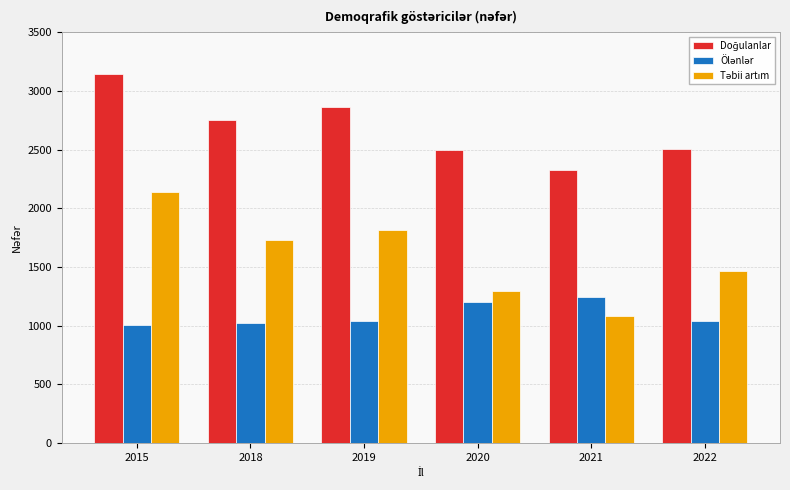

What is the difference between the highest and lowest values at 2019?

1817